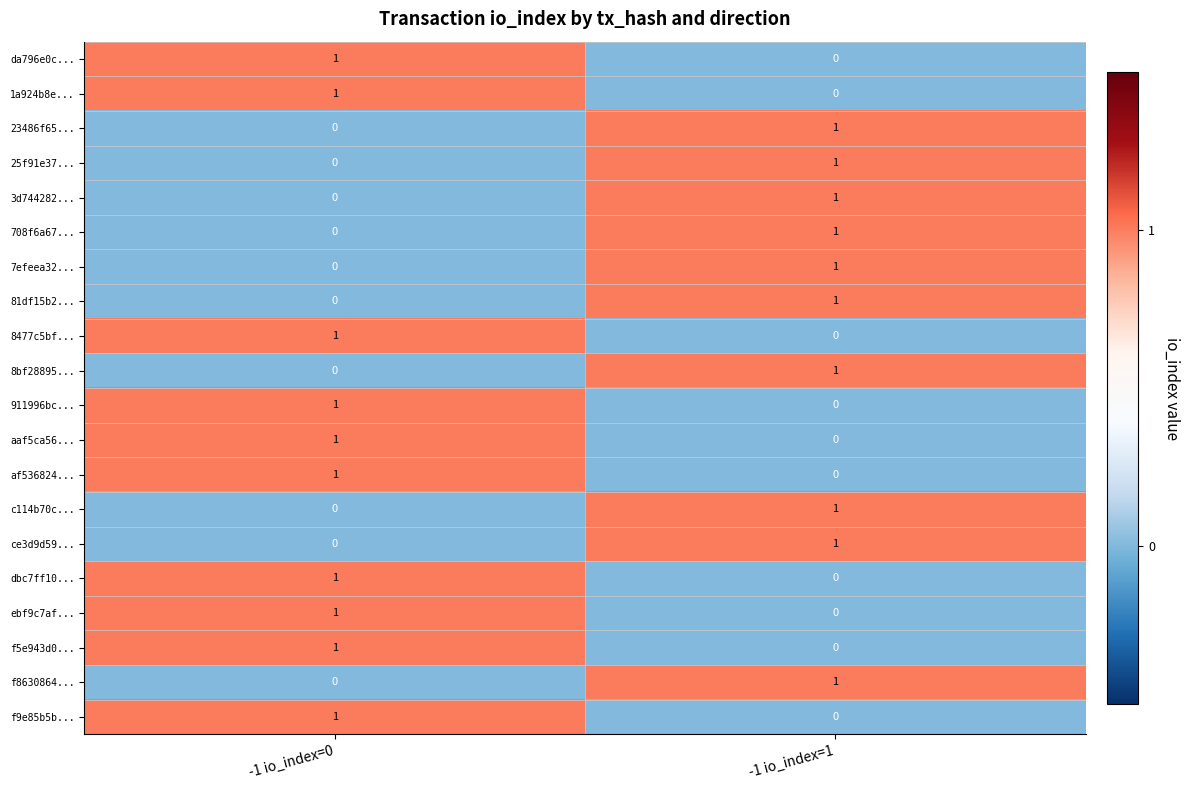

Is it true that aaf5ca56... equals 0 at -1 io_index=1?

True